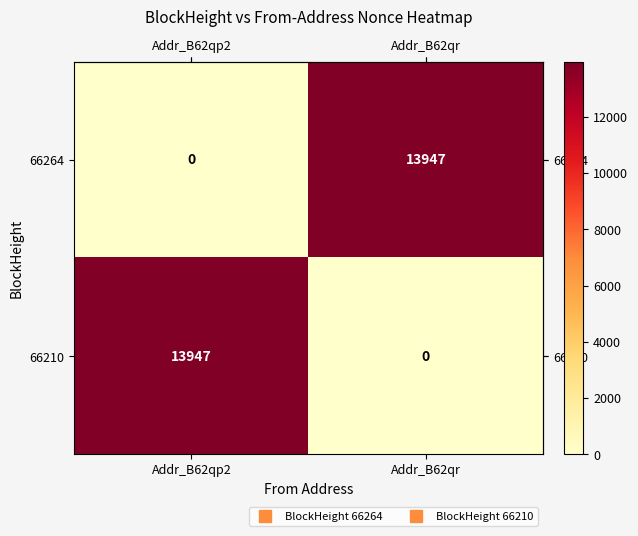

What is the total value across all series at Addr_B62qr?

13947